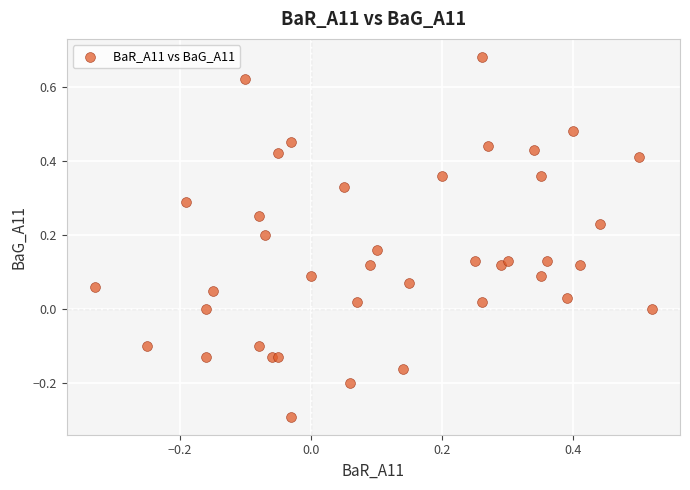

What is the range of X values (max minus min)?

0.9